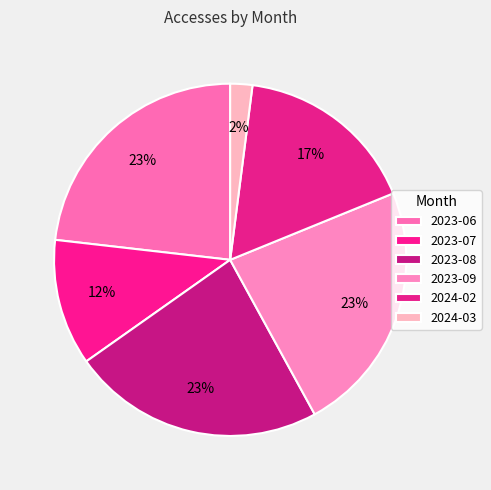

Do 2023-09 and 2024-03 together represent more than half of the pie?

No